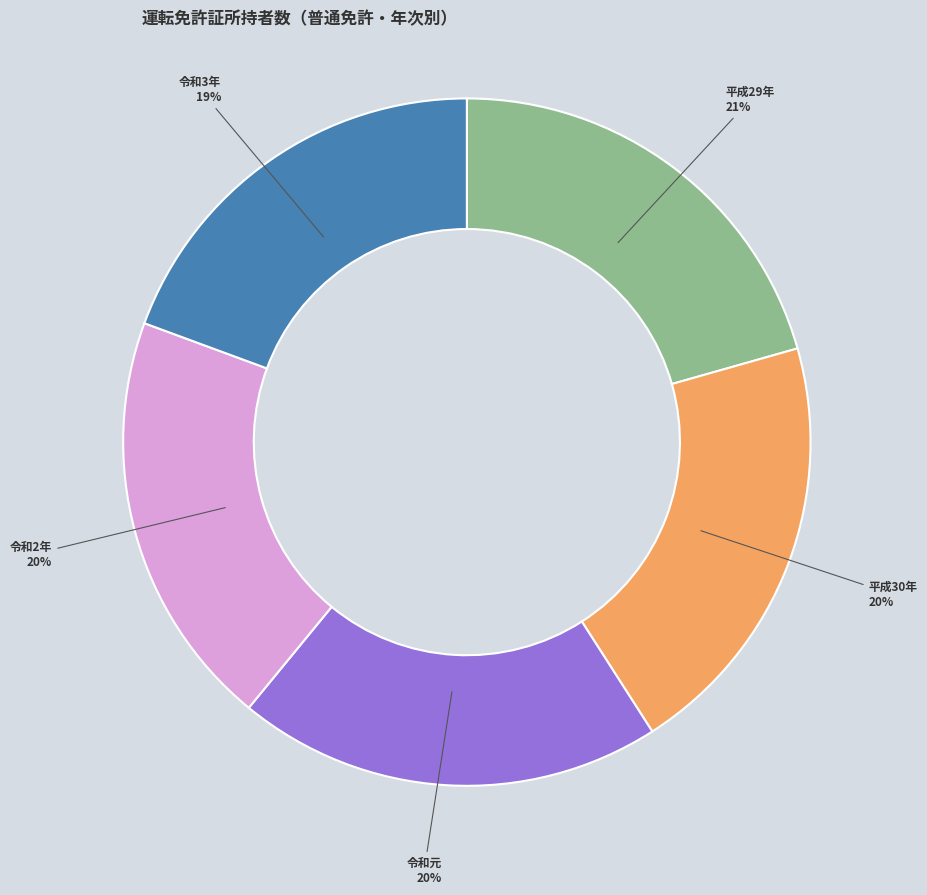

Combined, do 令和元 and 平成30年 account for over 50%?

No